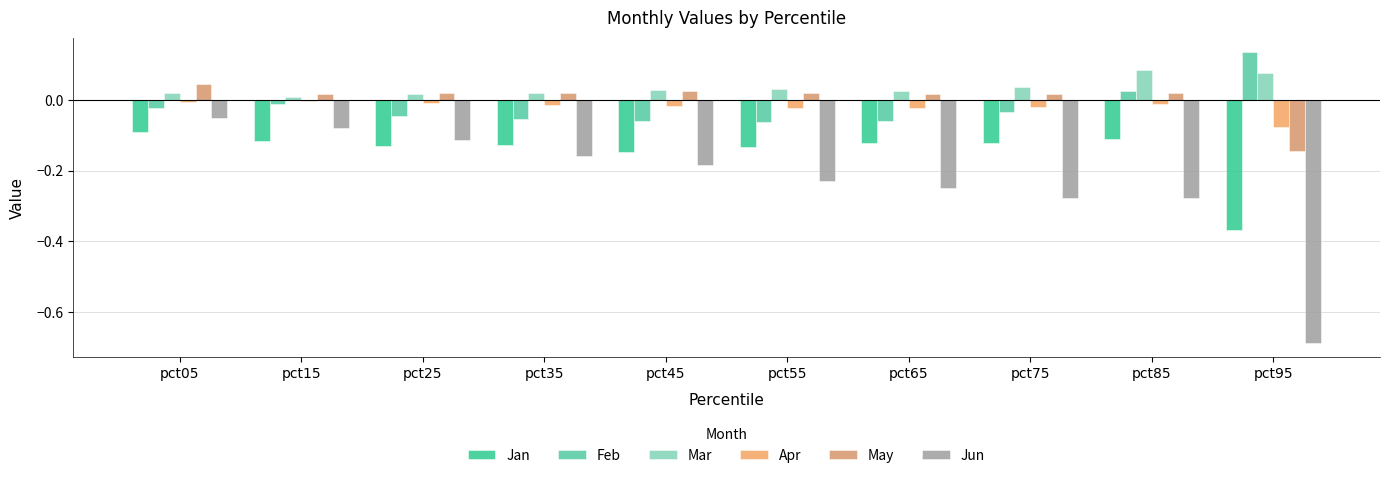

How many bars are there in each group?

6